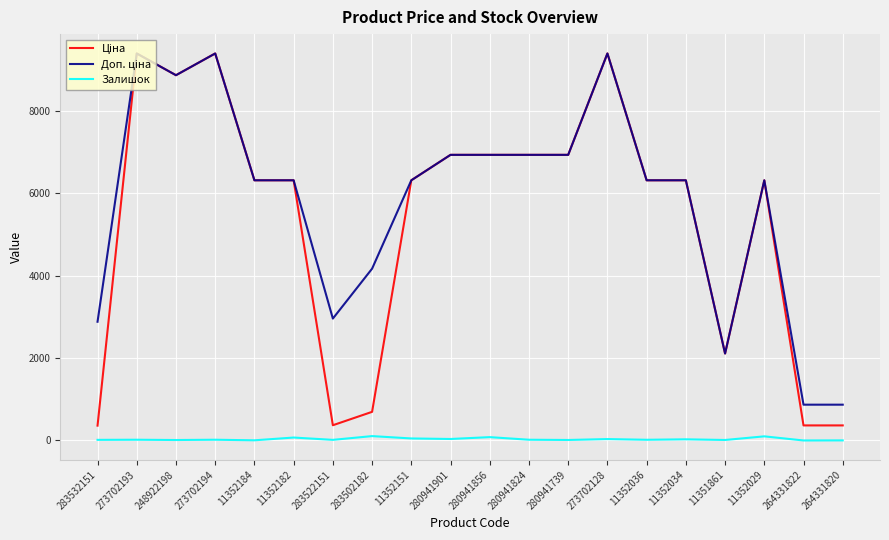

Is it true that Залишок equals 11.0 at 248922198?

True